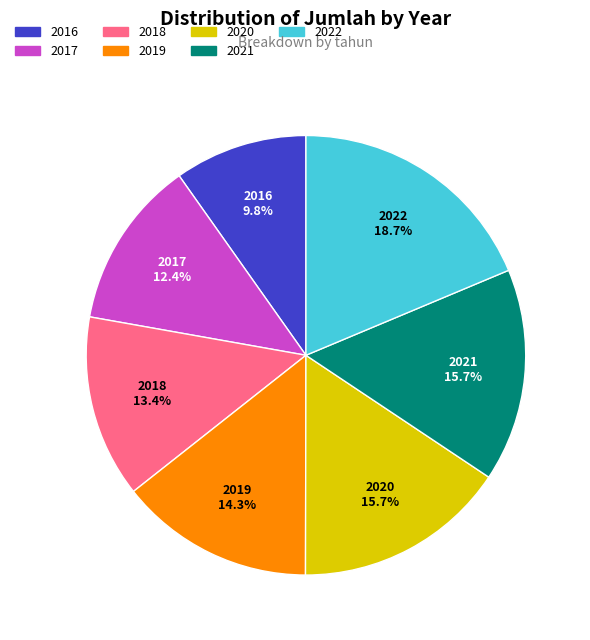

To the nearest percent, what portion does 2016 represent?

10%